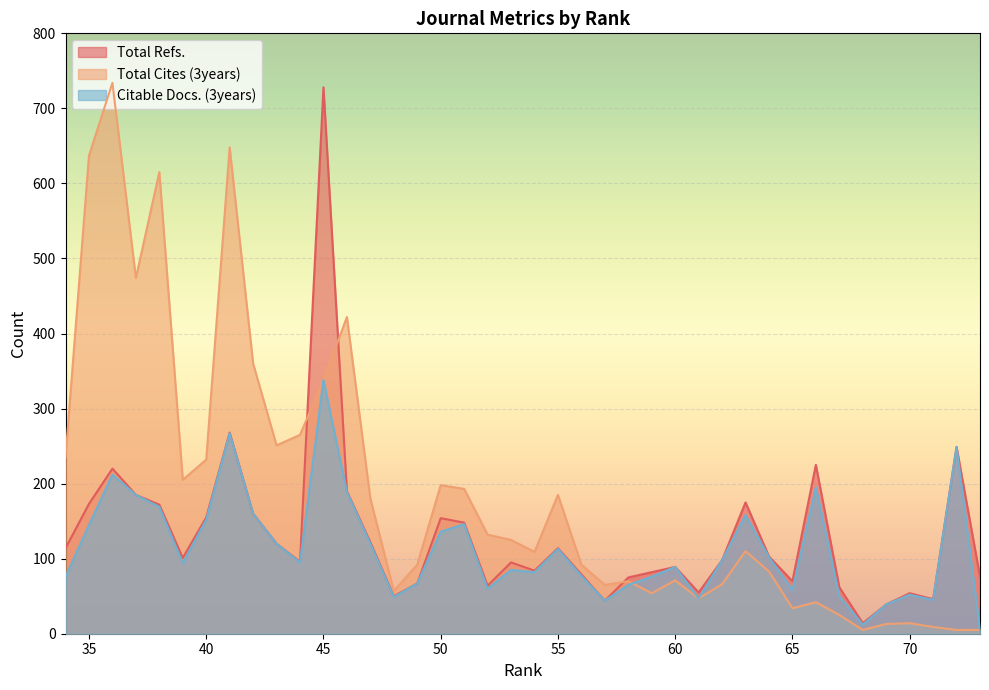

How many interior local valleys does the Total Refs. series have?

10